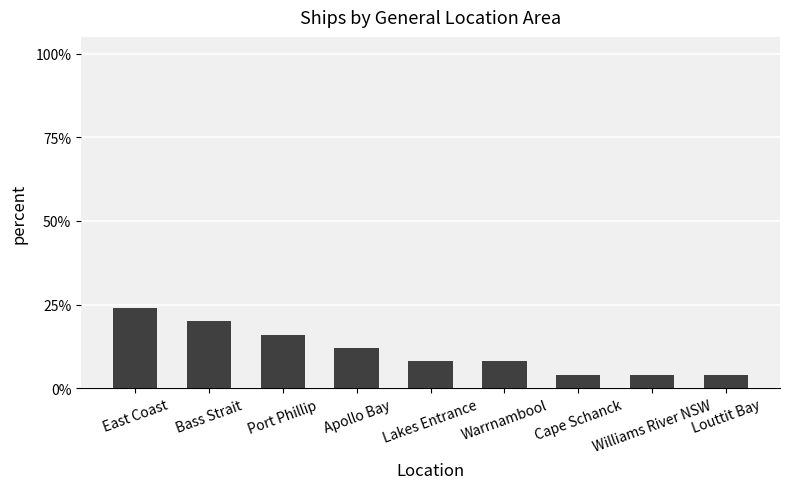

Between Port Phillip and Apollo Bay, which is larger?

Port Phillip